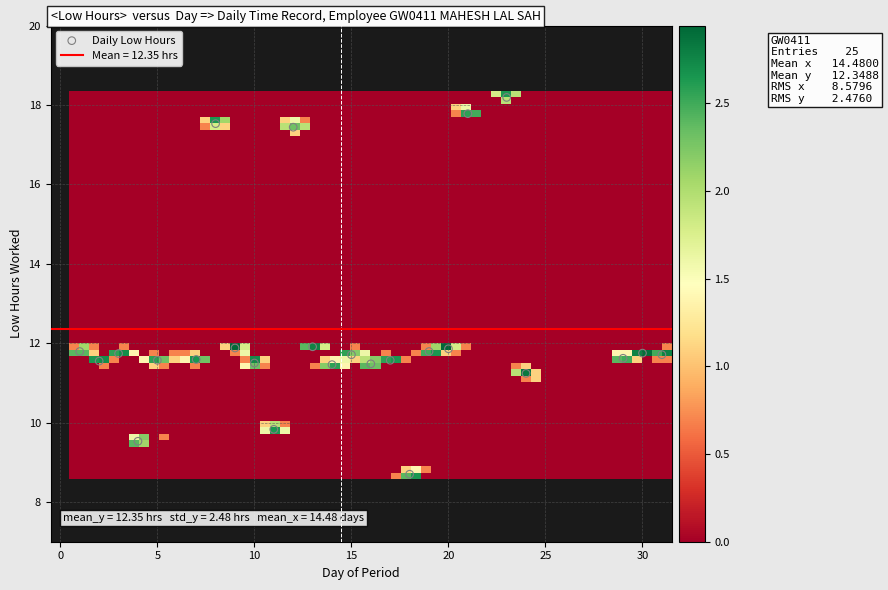

What is the range of Y values (max minus min)?

9.5